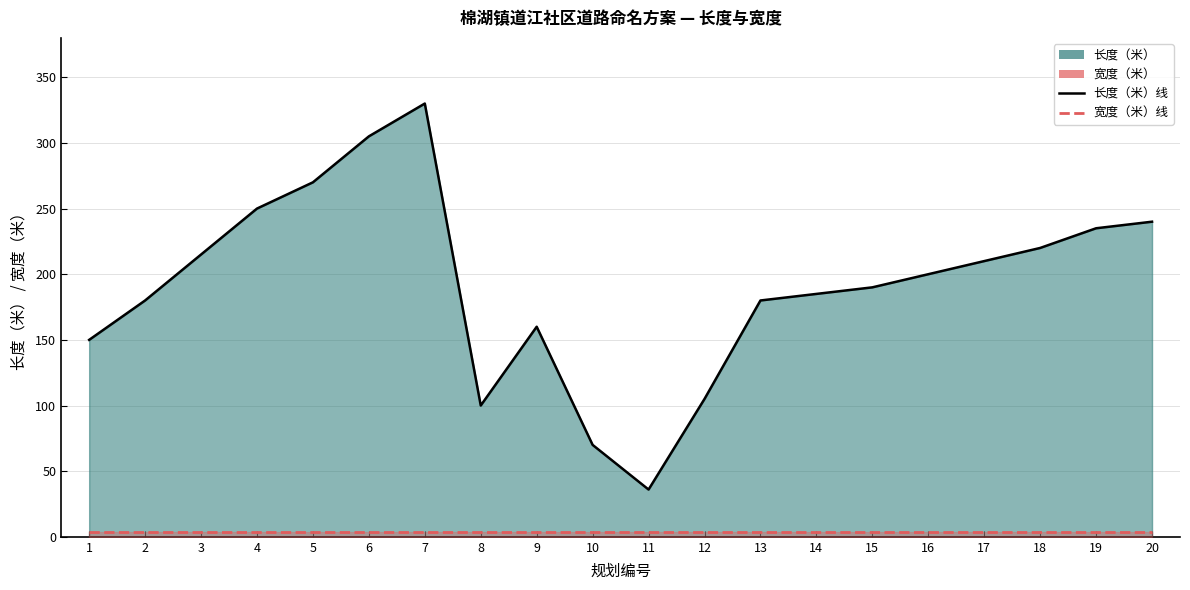

Where does the 长度（米） series first go above 200?

3